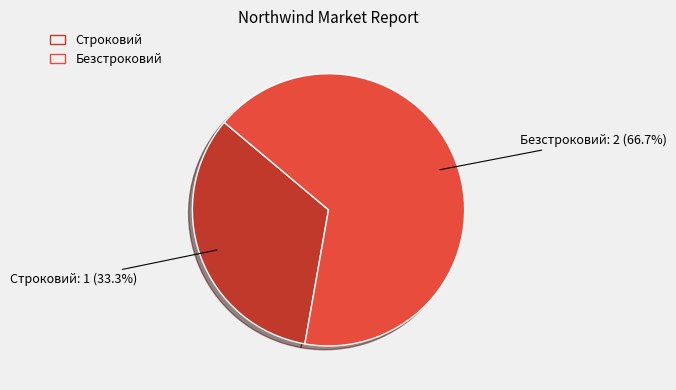

The Строковий slice represents 33% of the pie. True or false?

True